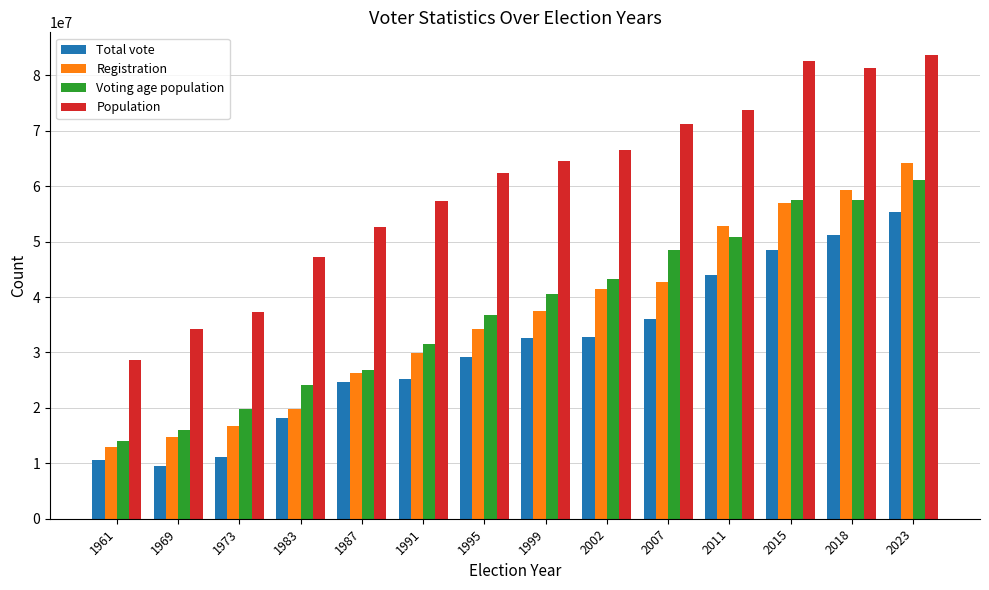

Which series has the widest spread of values?

Population